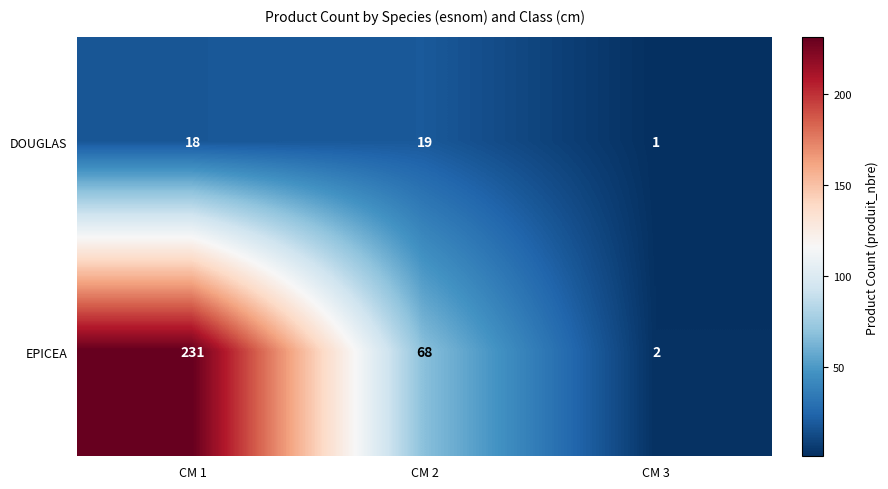

At which label is DOUGLAS closest to 10?

CM 1